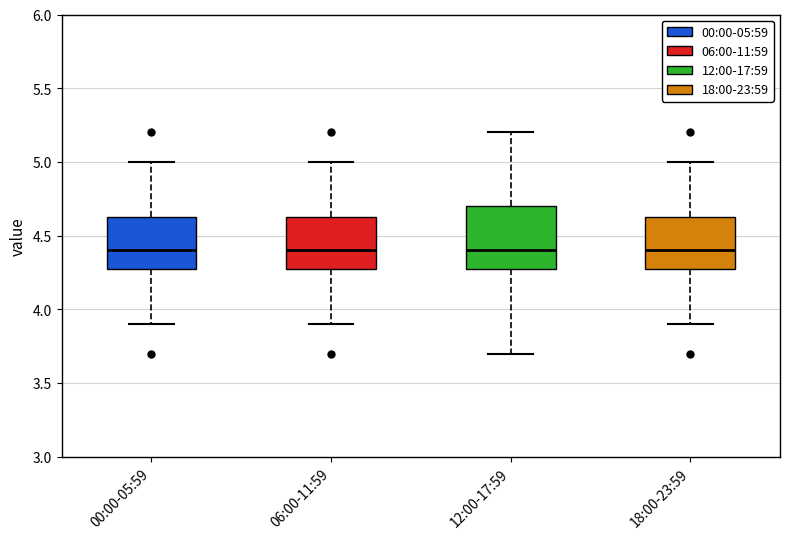

Reading left to right, read every box against the y-axis: the position of its median line, the range the box covers, and the ends of its whiskers. The values are not printed on the chart, so give them approximately, as read against the axis.

00:00-05:59: median 4.40, box 4.30 to 4.65, whiskers 3.90 to 5.00
06:00-11:59: median 4.40, box 4.30 to 4.65, whiskers 3.90 to 5.00
12:00-17:59: median 4.40, box 4.30 to 4.70, whiskers 3.70 to 5.20
18:00-23:59: median 4.40, box 4.30 to 4.65, whiskers 3.90 to 5.00